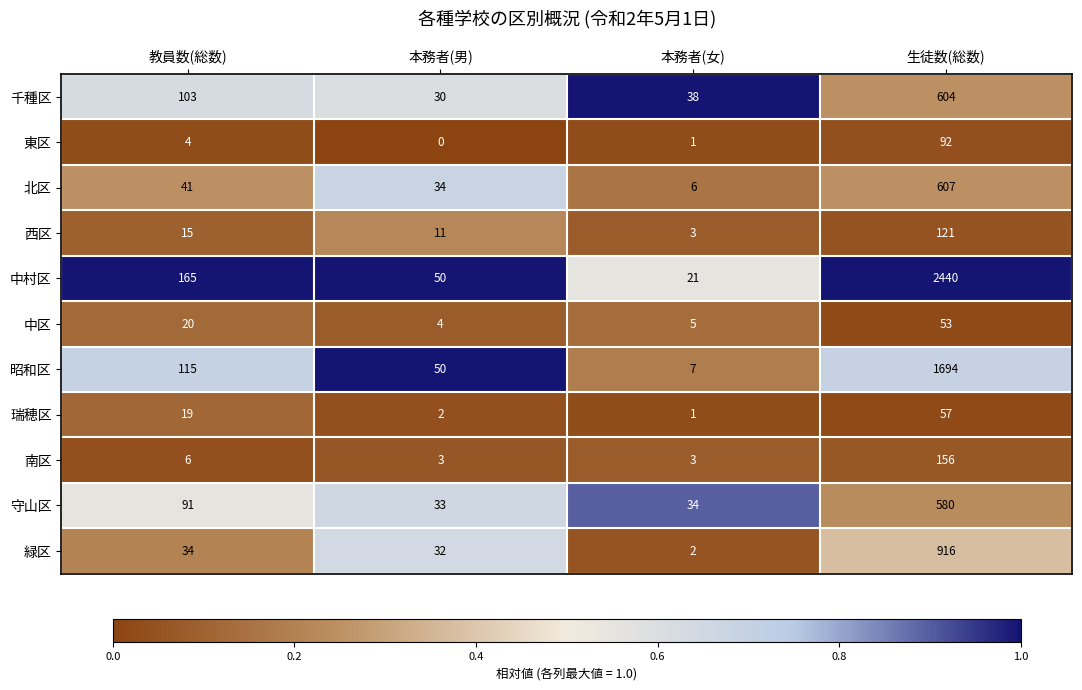

Count the number of data series in this chart.

11